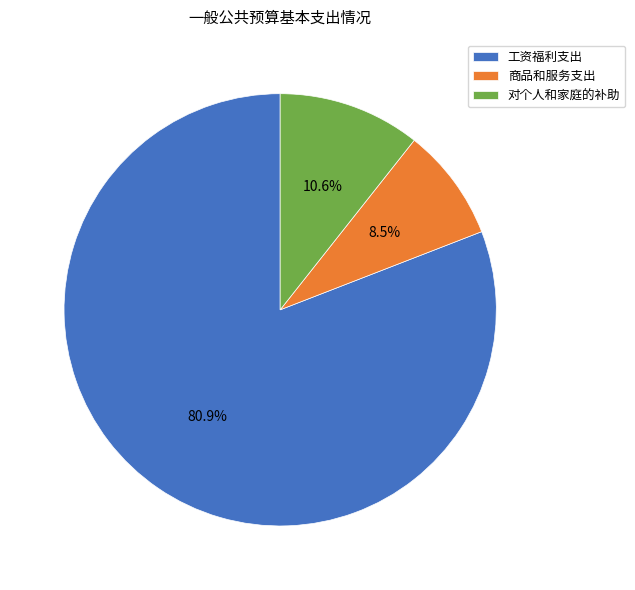

Which category has the biggest portion of the pie?

工资福利支出